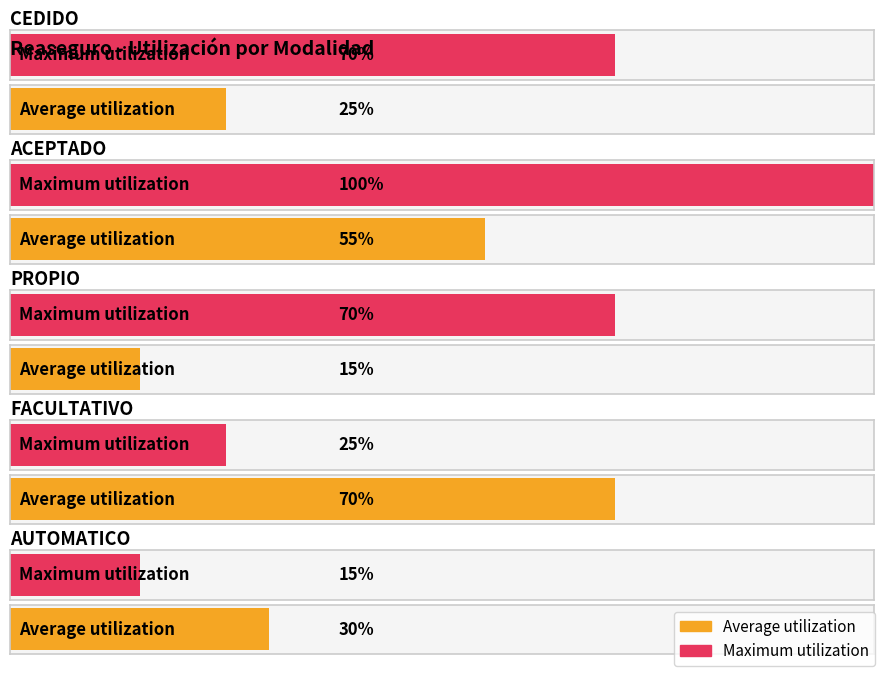

What is the sum of all Maximum utilization values?

2.8